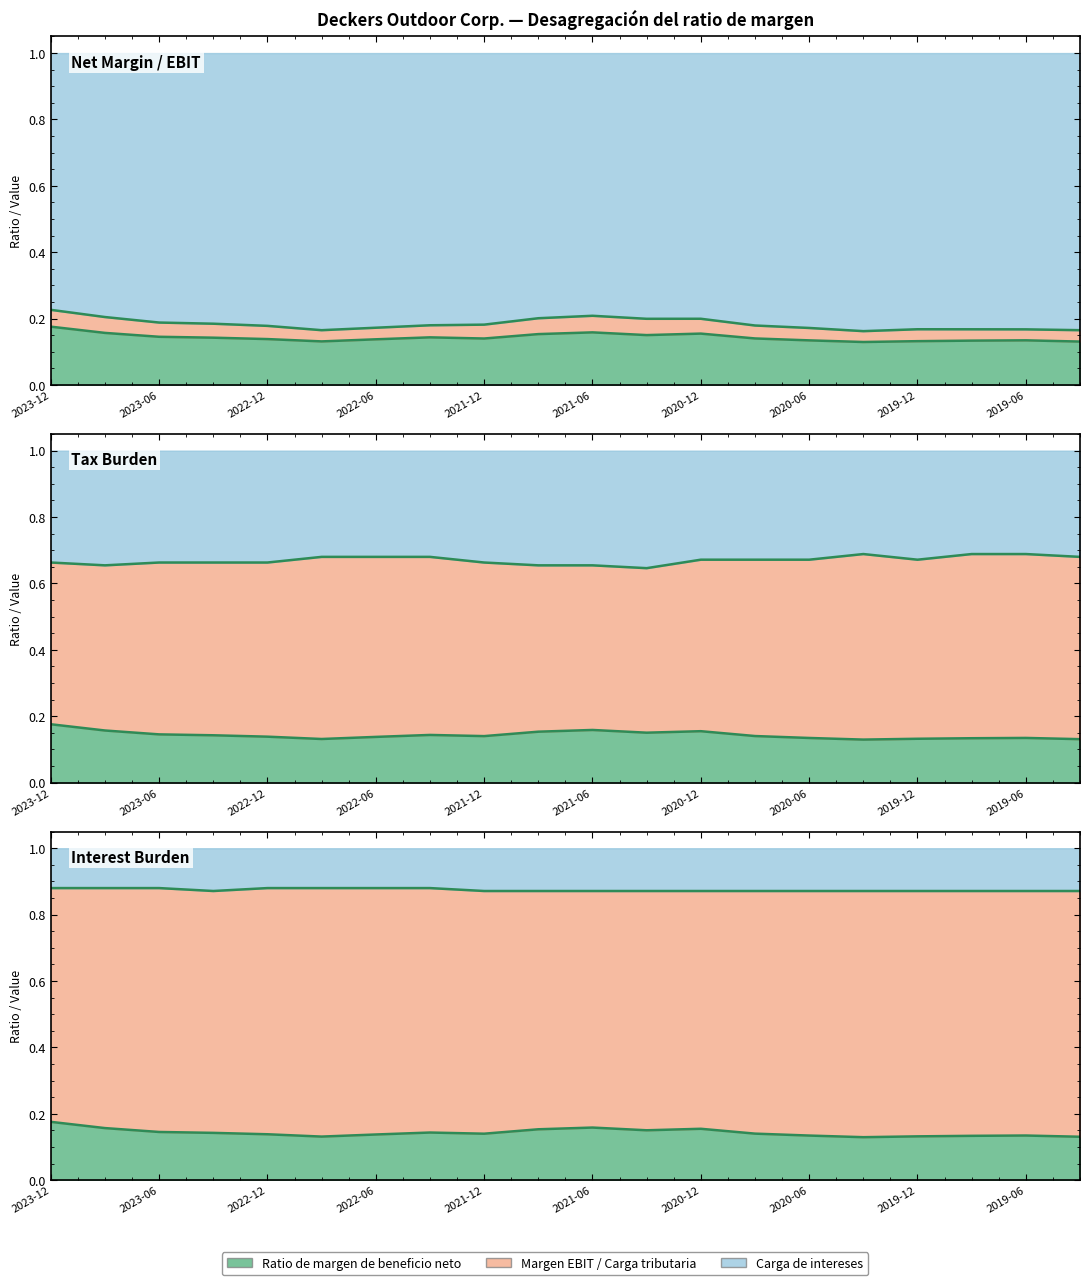

The Carga de intereses series shows 1.3 at 2022-12. True or false?

False